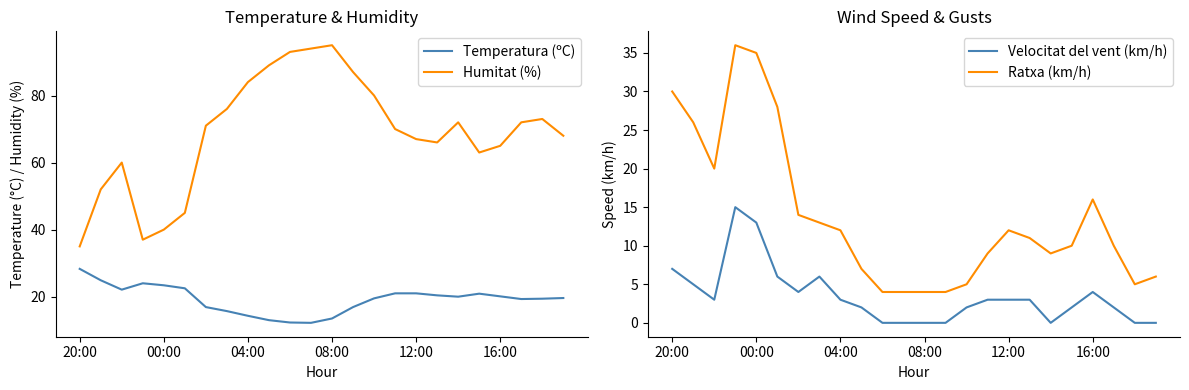

What is the difference between the maximum and second lowest values in the Temperatura (ºC) series?

16.0